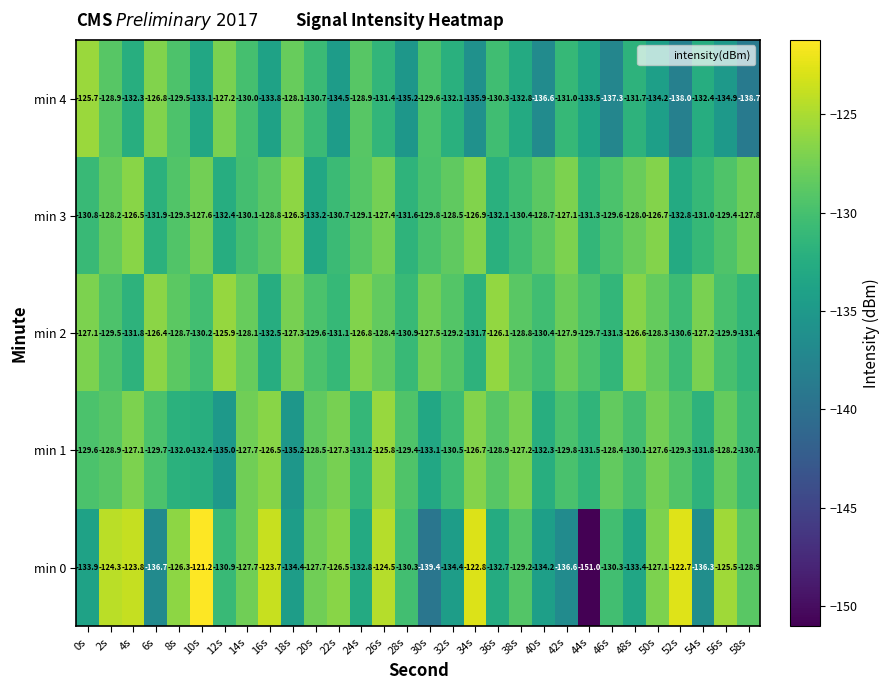

At how many categories does at least one series exceed -140?

30